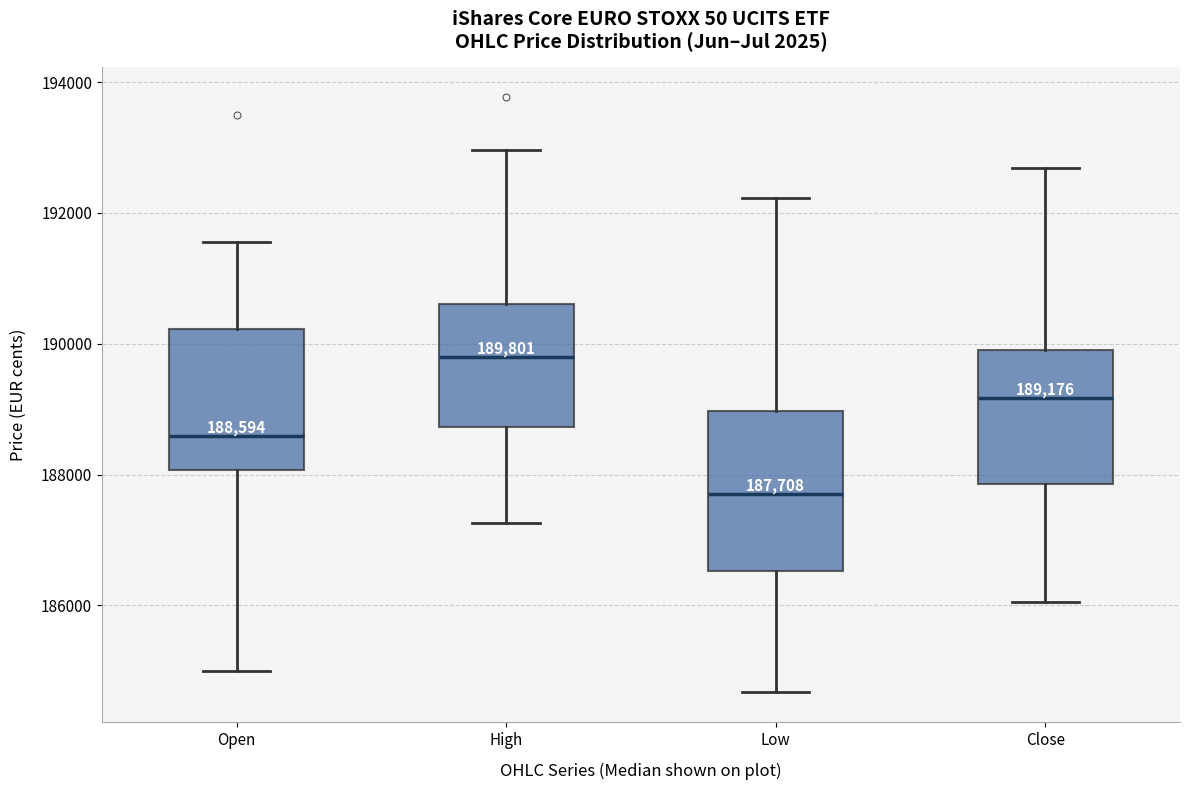

Which box's median line is the highest?

High